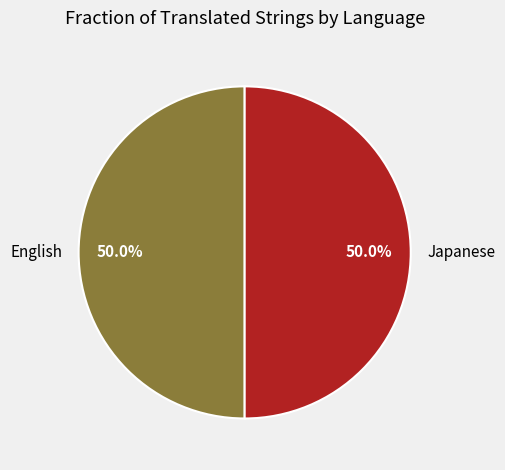

Combined, what portion of the pie is Japanese and English?

100.0%